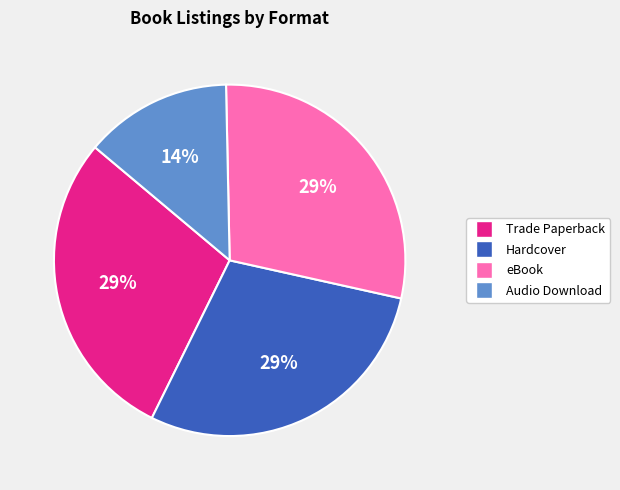

Does any single category account for the majority?

No